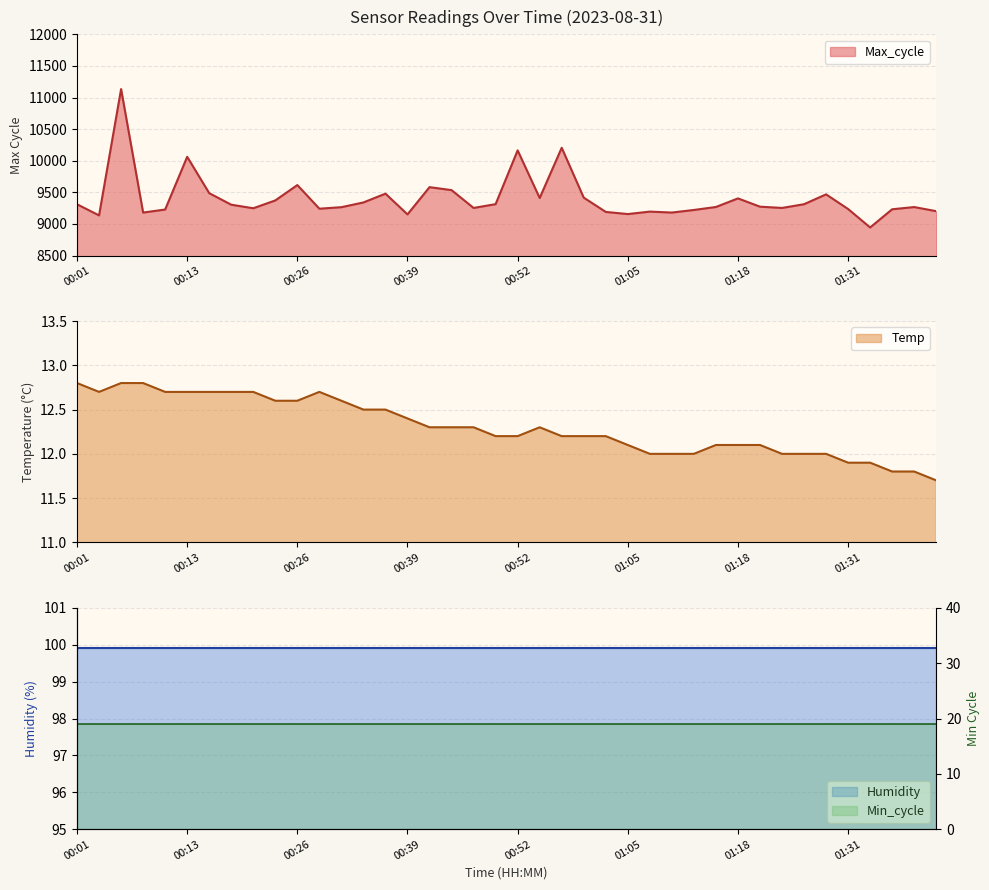

True or false: Max_cycle and Temp intersect in this chart.

False